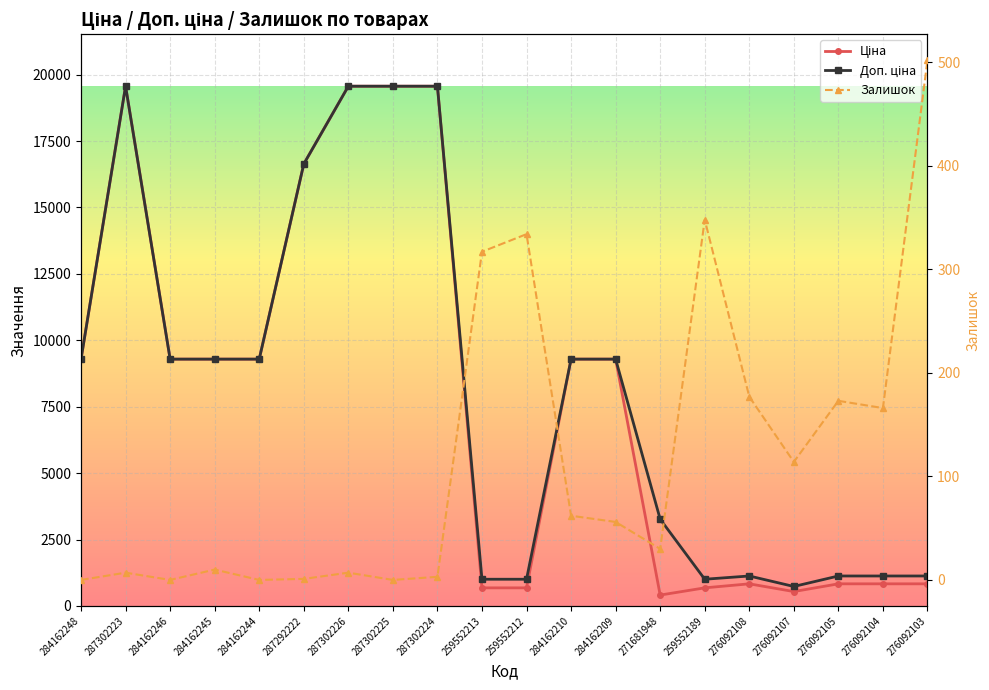

Rank the series at 284162209 from lowest to highest value.

Залишок, Ціна, Доп. ціна